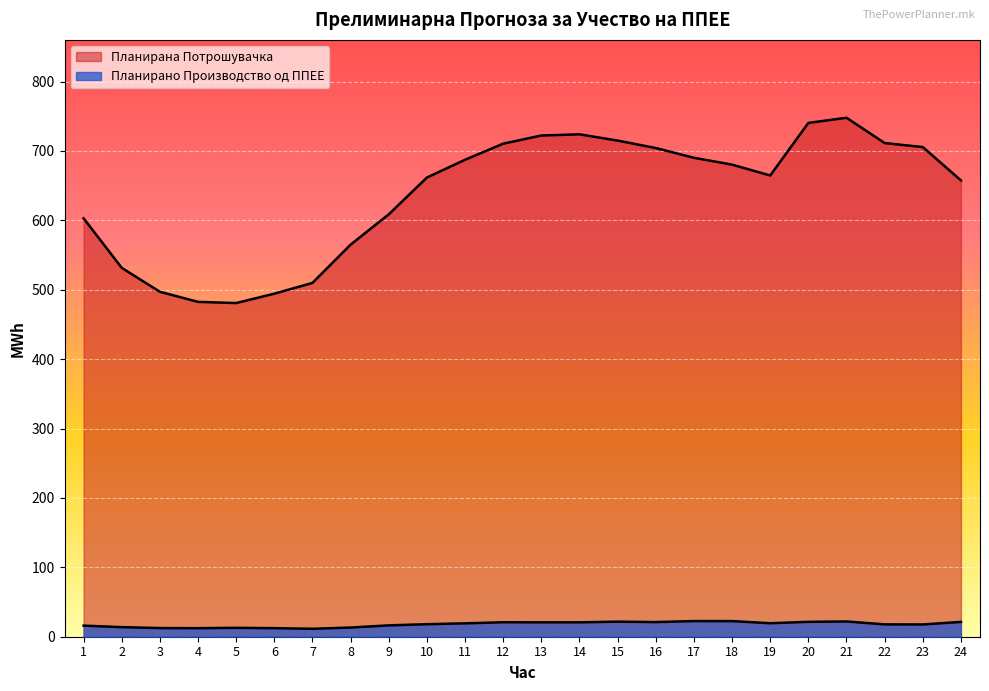

How many lines are shown in the chart?

2